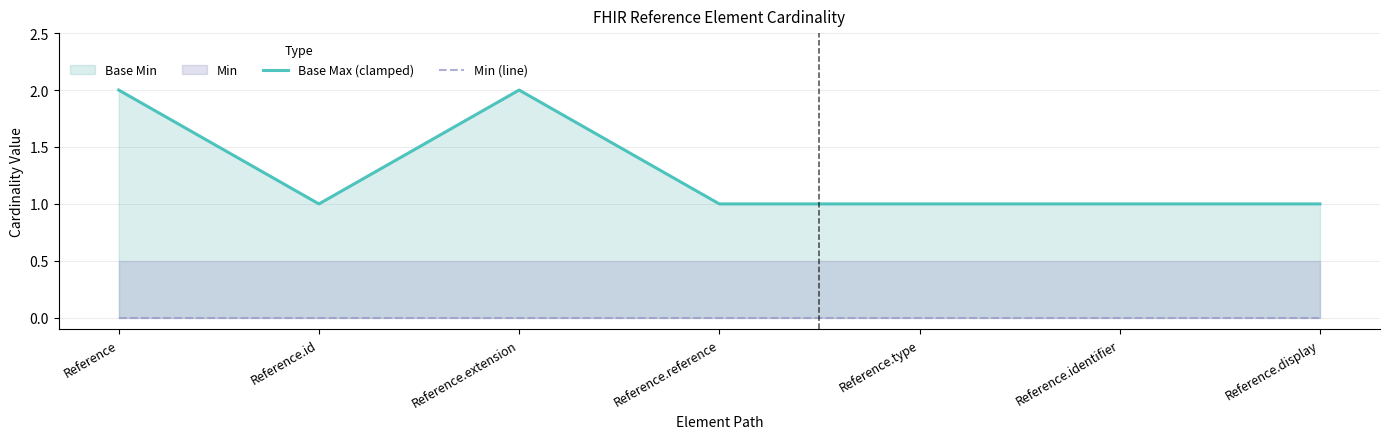

What is the difference between the highest and lowest values at Reference.reference?

1